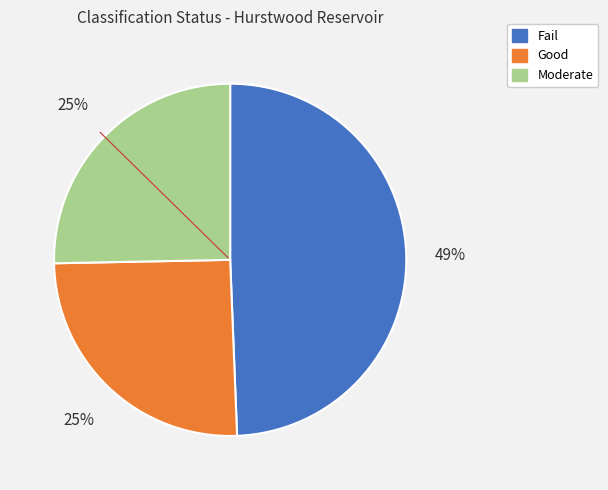

Is there any slice that represents more than half of the pie?

No